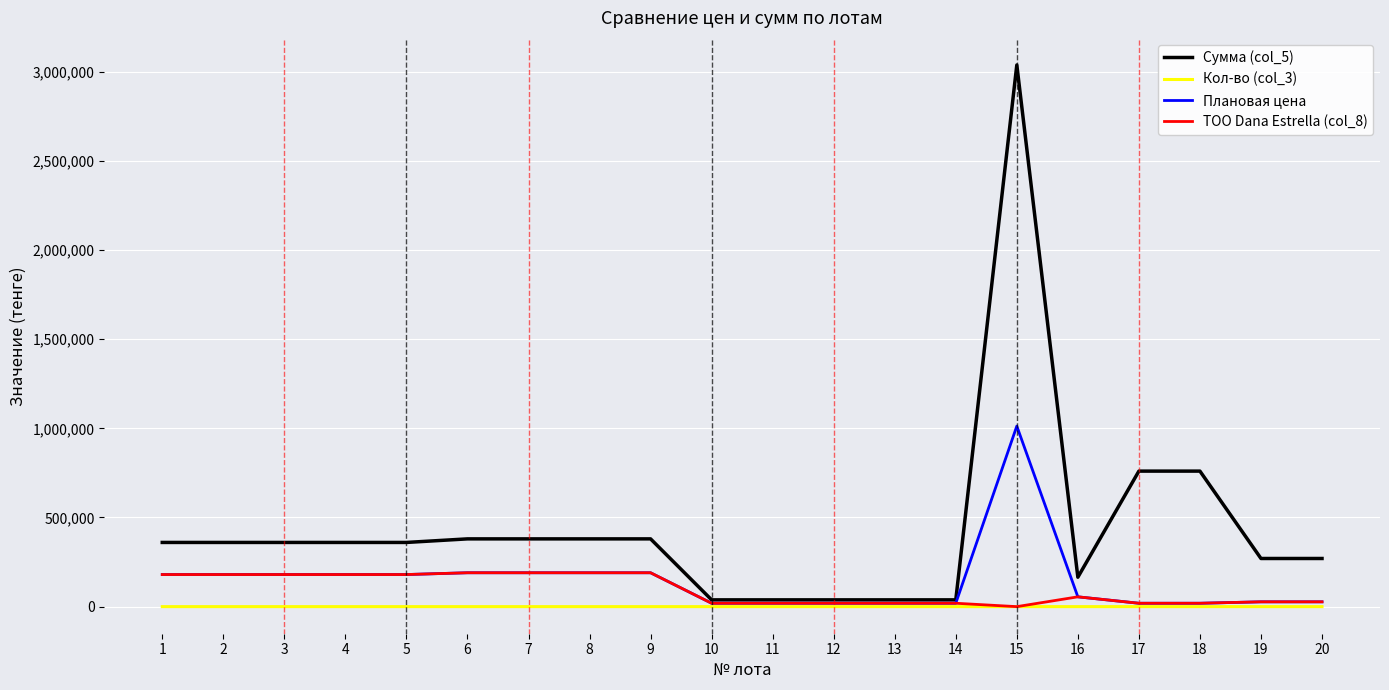

True or false: Плановая цена has a value of 40651 at 6.

False